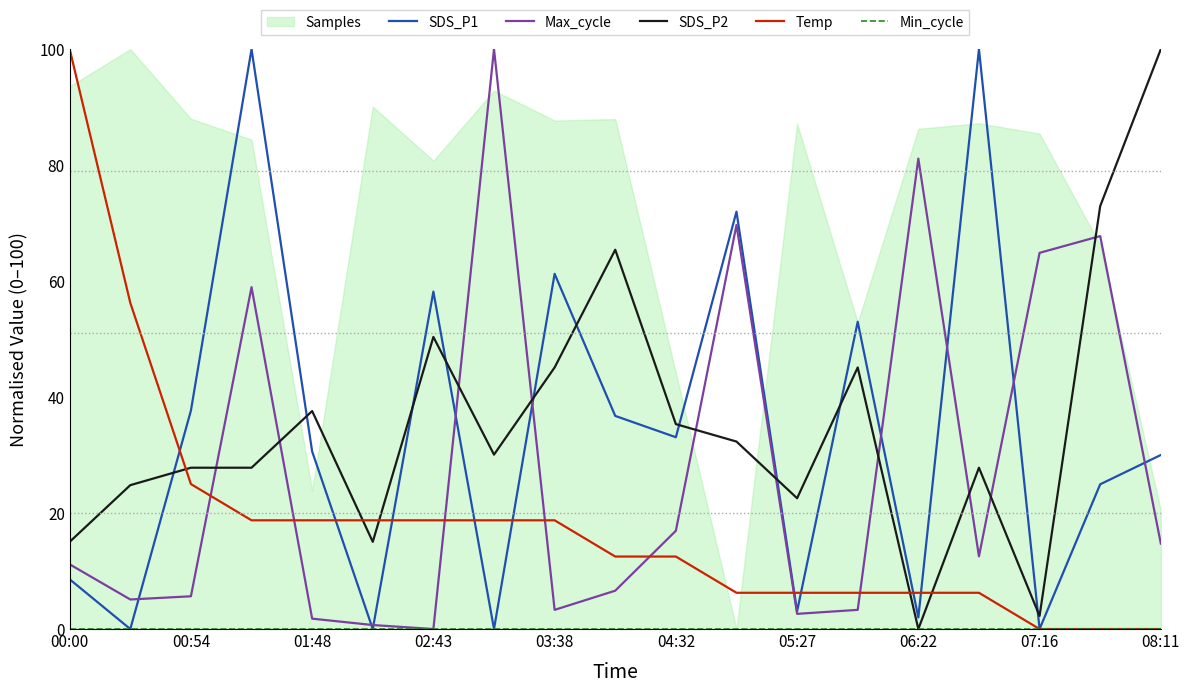

True or false: Max_cycle and SDS_P2 intersect in this chart.

True